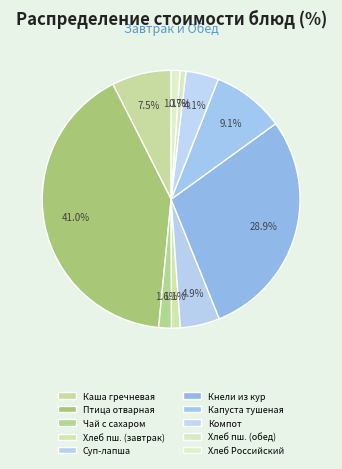

How many slices are in this pie chart?

10